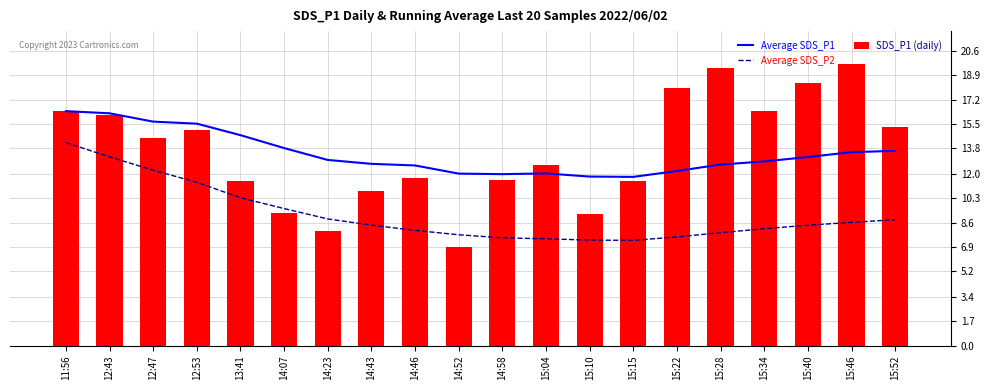

Which series has the largest range (max minus min)?

SDS_P1 (daily)